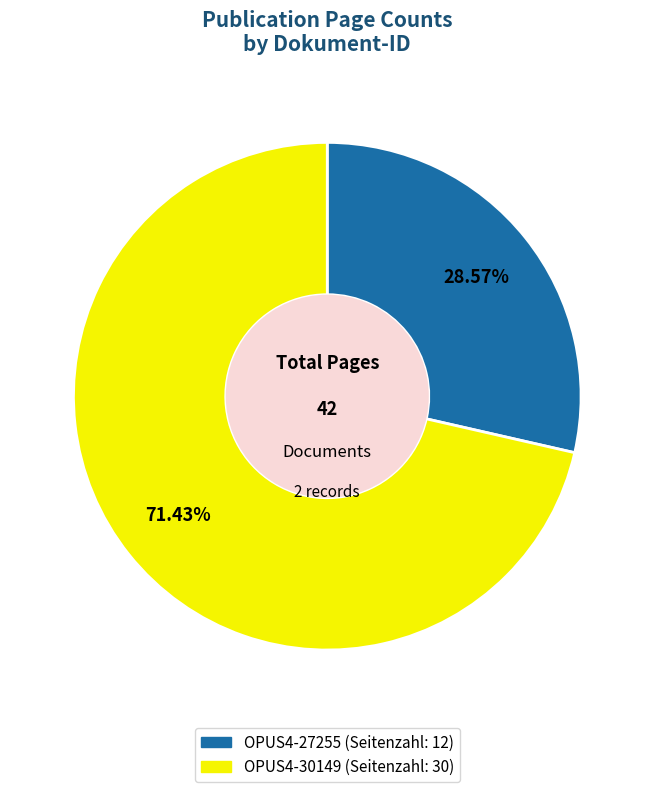

How many segments does this pie chart have?

2